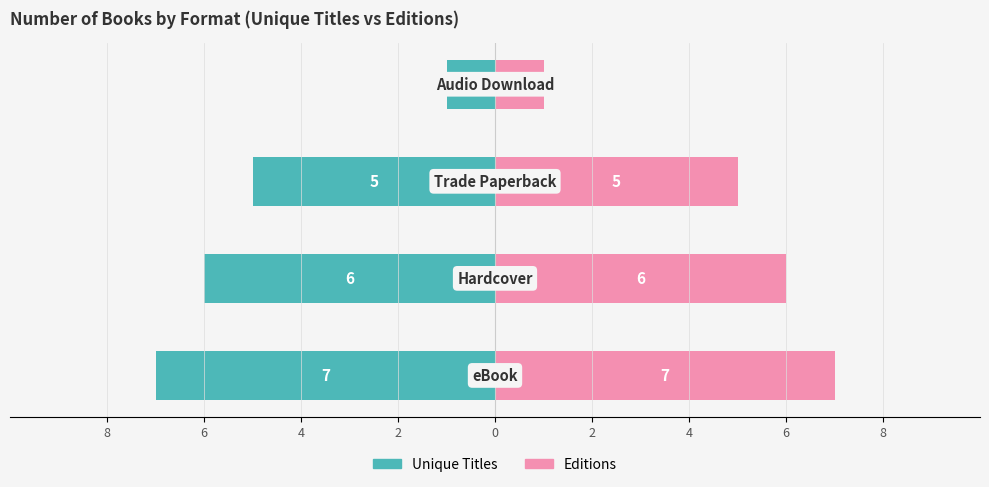

Reading left to right, list all the values displayed in this chart.

Unique Titles: 8=-7	6=-6	4=-5	2=-1
Editions: 8=7	6=6	4=5	2=1